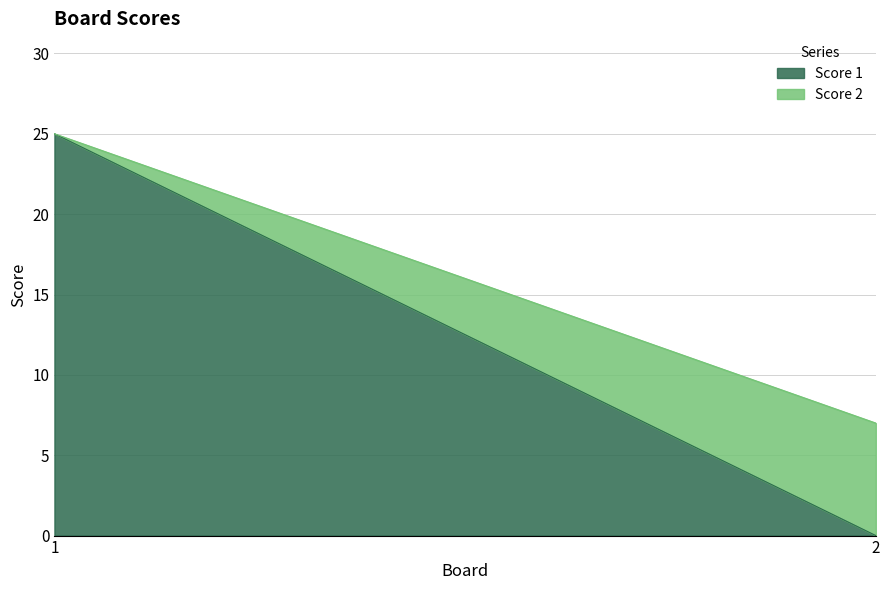

Reading right to left, transcribe all the data shown in this chart.

Score 1: 0	25
Score 2: 7	0